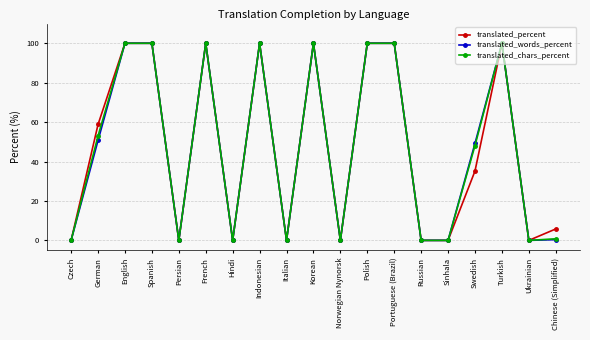

Rank the series by their average value, from lowest to highest.

translated_percent, translated_words_percent, translated_chars_percent